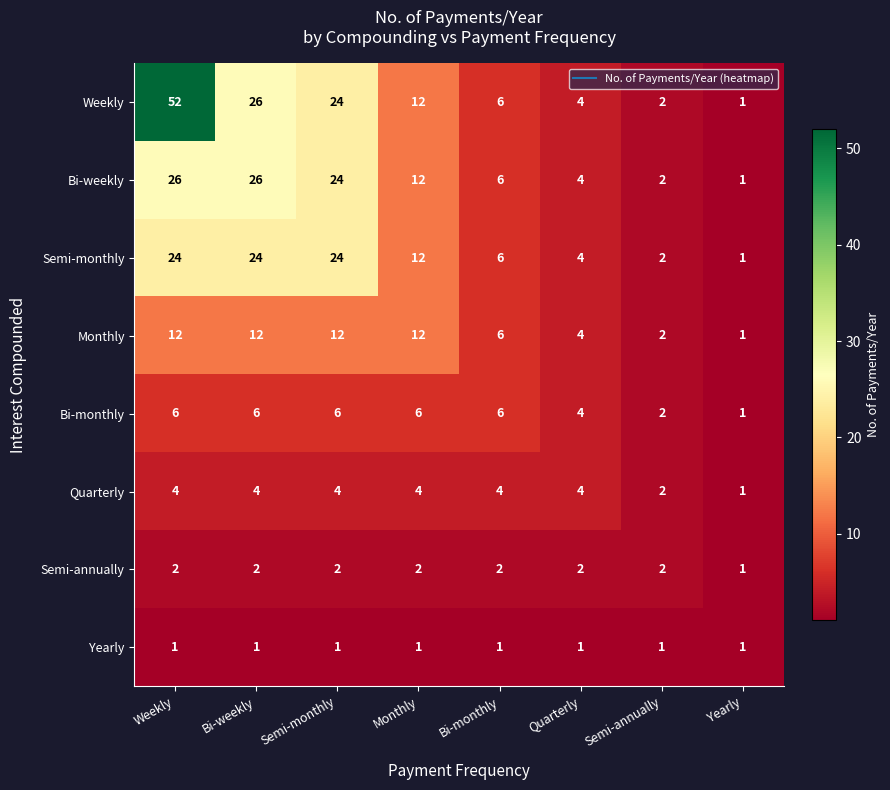

What is the difference between the maximum and minimum values in the Semi-monthly series?

23